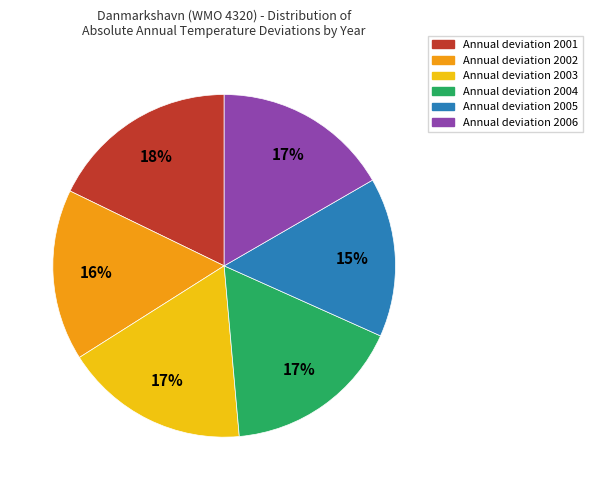

To the nearest percent, what is the average slice percentage?

17%